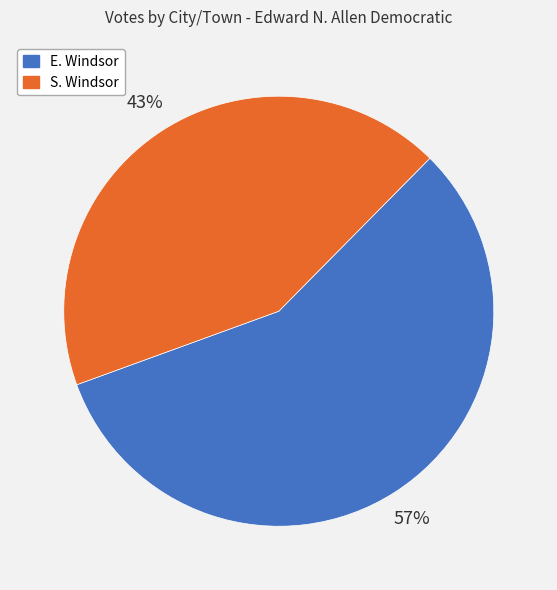

How many segments does this pie chart have?

2